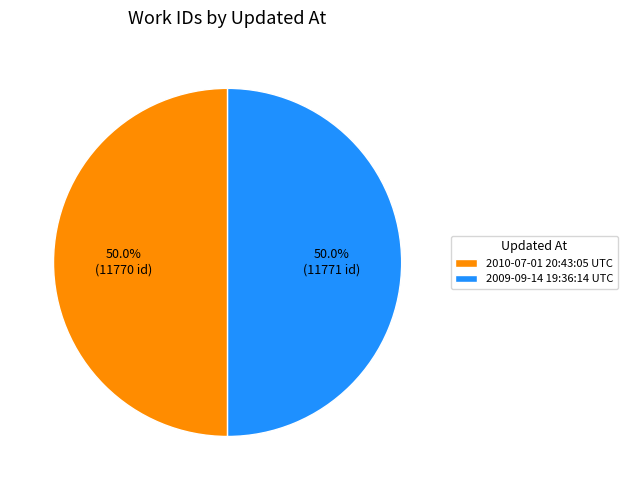

What is the total percentage of 2010-07-01 20:43:05 UTC and 2009-09-14 19:36:14 UTC?

100.0%